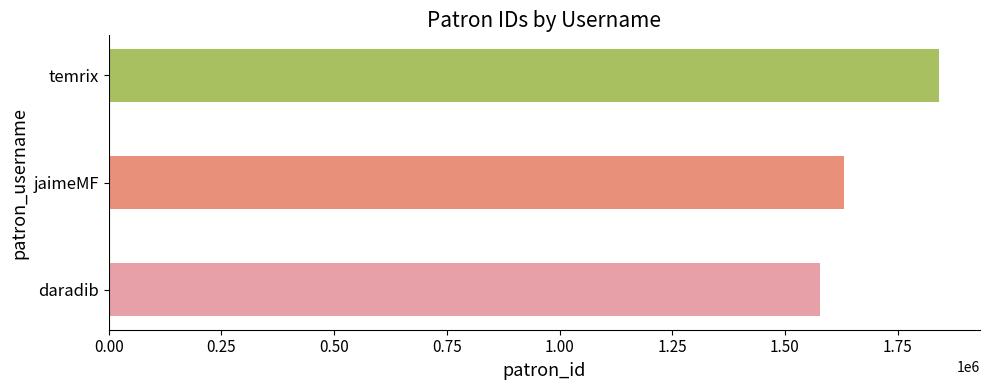

Reading bottom to top, extract all data points from this chart.

1577086	1630567	1840632